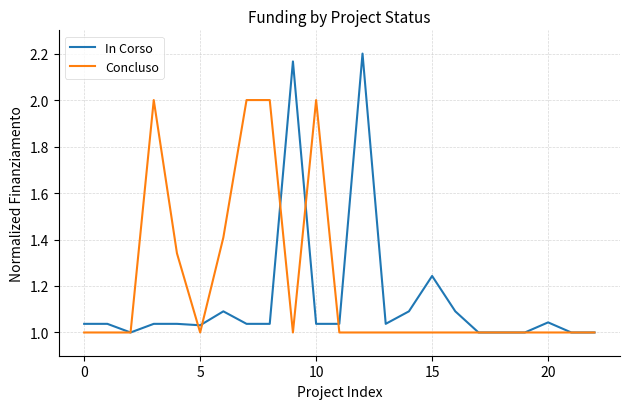

Which series has the largest total across all categories?

Concluso